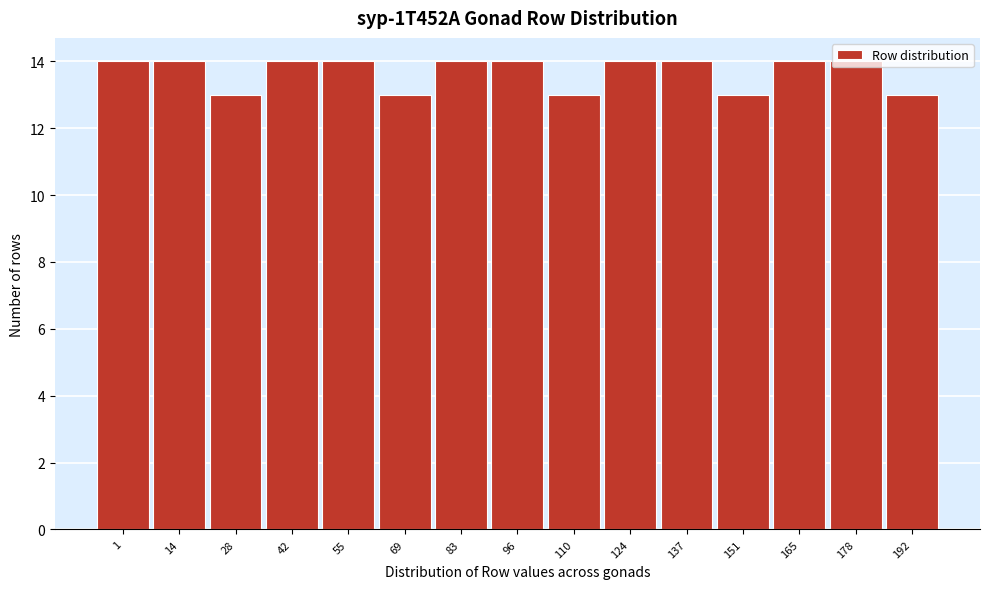

What is the value of the 9th bar from the left?

13